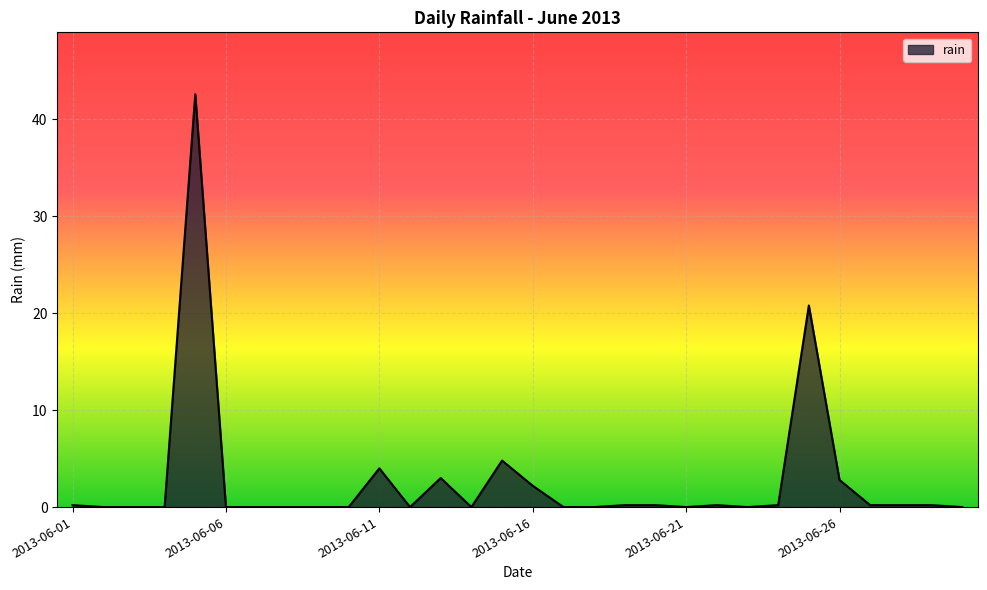

What is the maximum value shown in the chart?

42.6